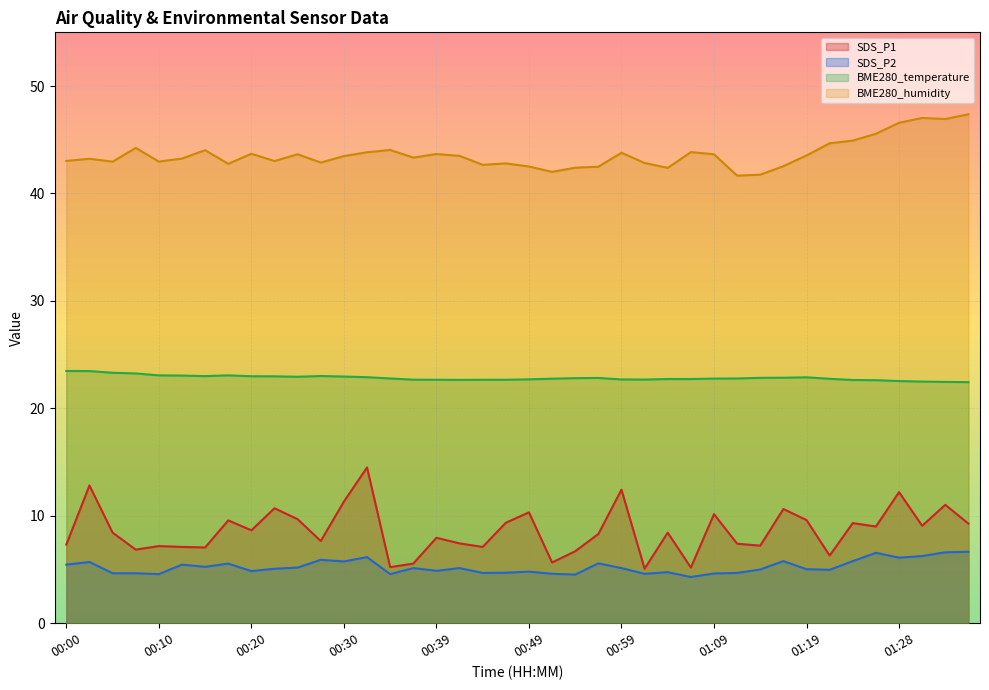

What is the greatest value displayed?

47.4